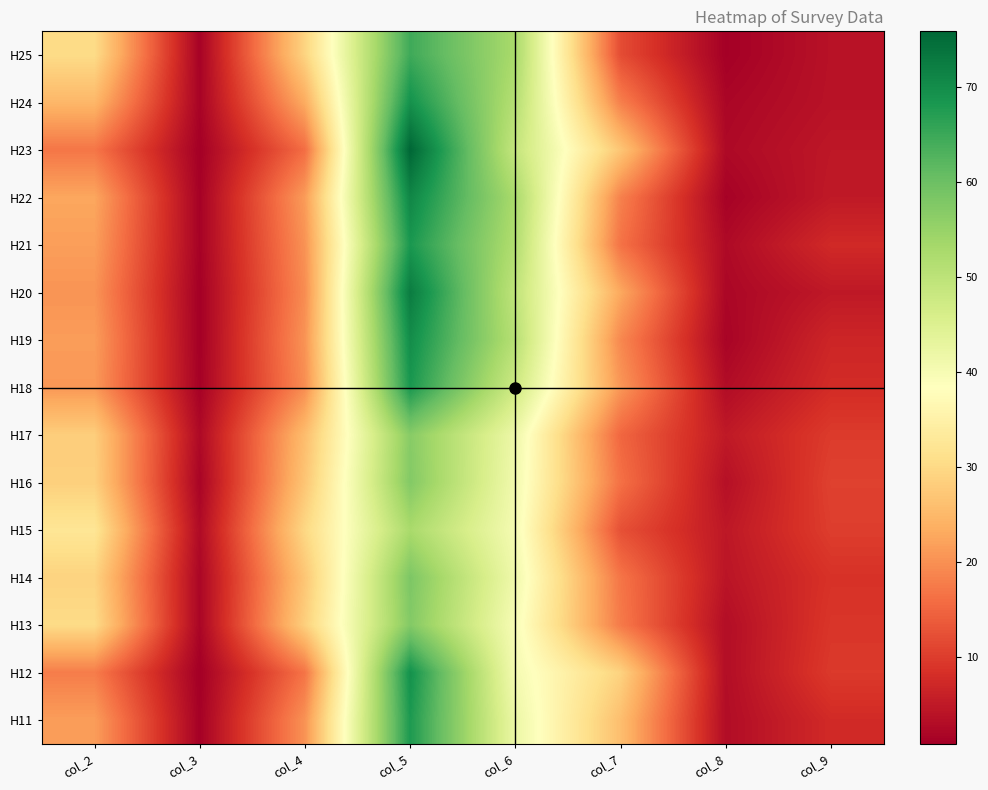

What is the greatest value displayed?

75.8